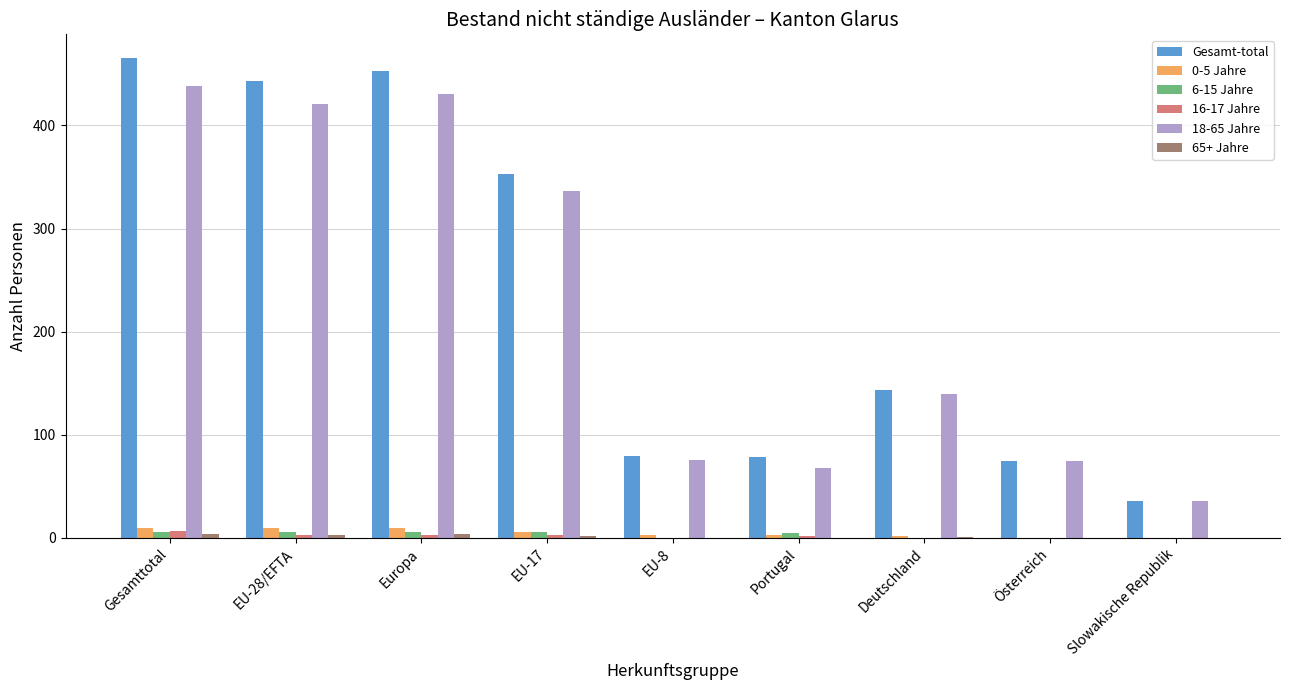

What is the average value of the 16-17 Jahre series?

2